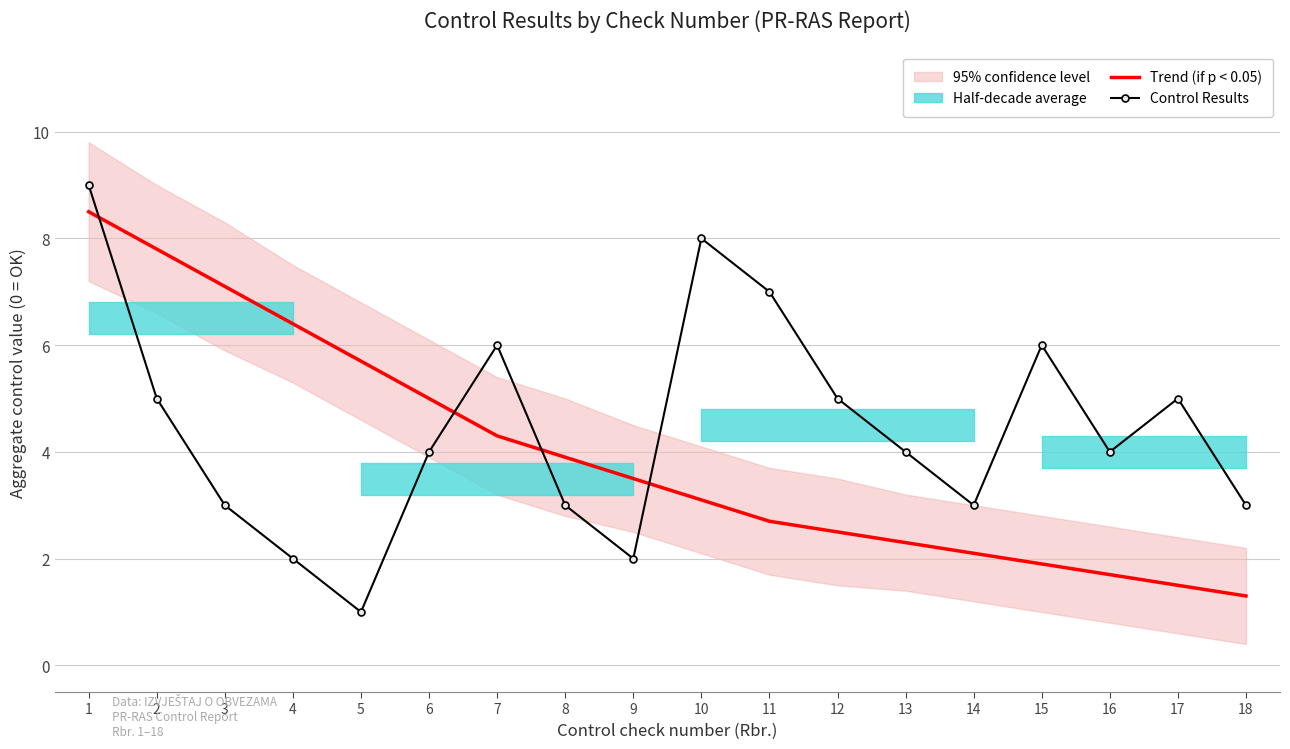

At which label does Control Results reach its peak?

1